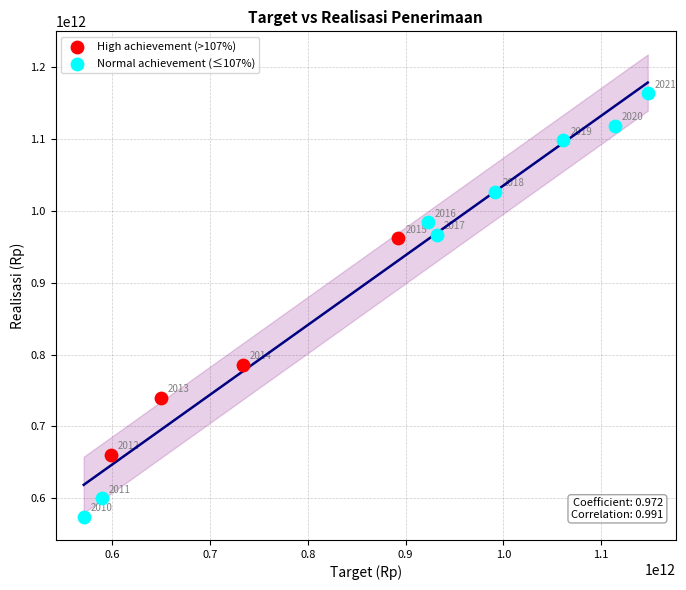

Which series reaches the maximum Y coordinate?

Normal achievement (≤107%)